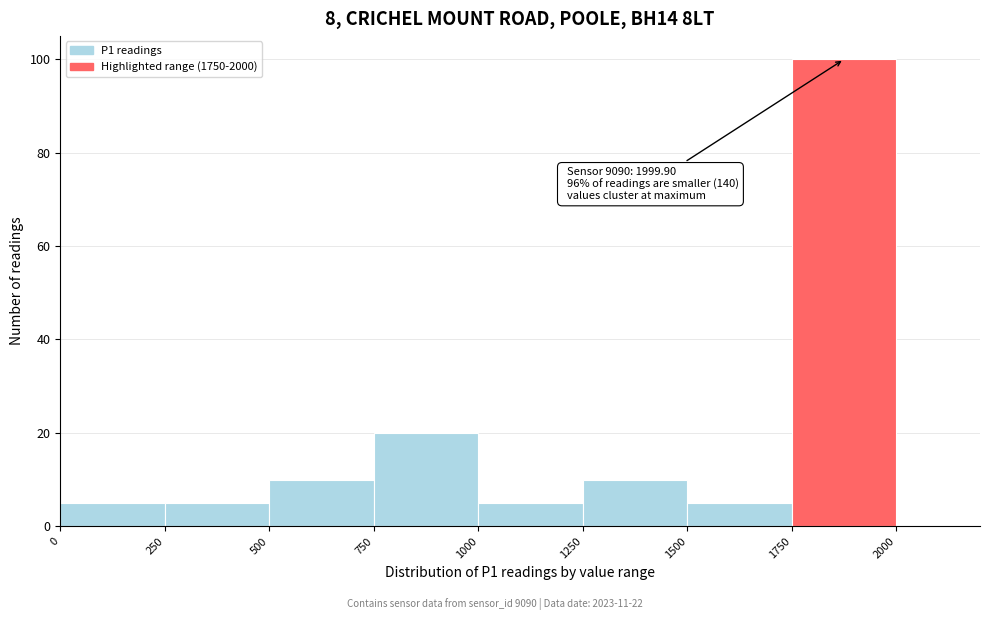

Which range on the x-axis has the tallest bar?

1750 to 2000